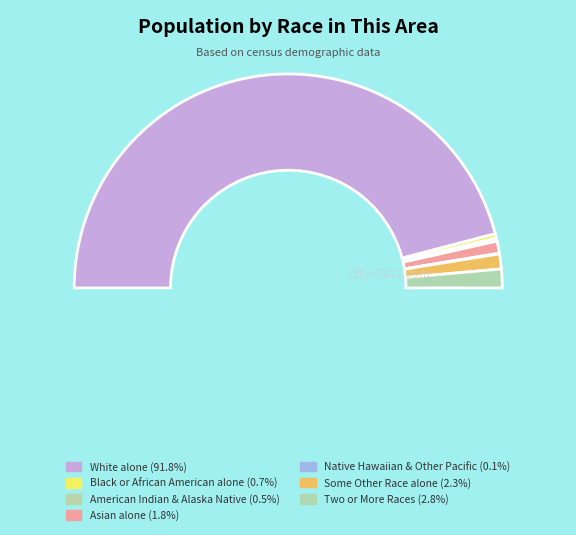

Count the number of slices in the pie.

7